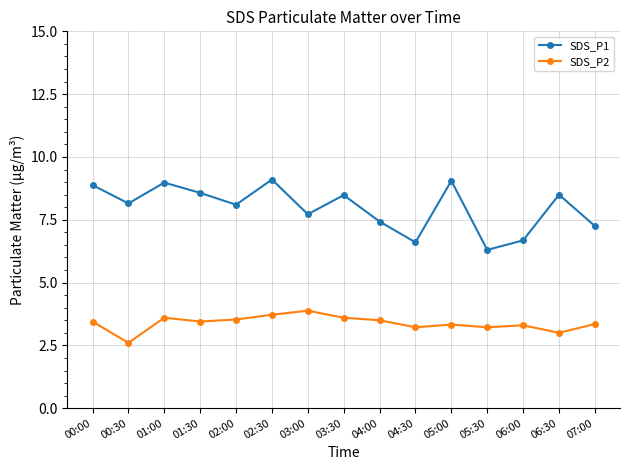

What is the maximum value shown in the chart?

9.1